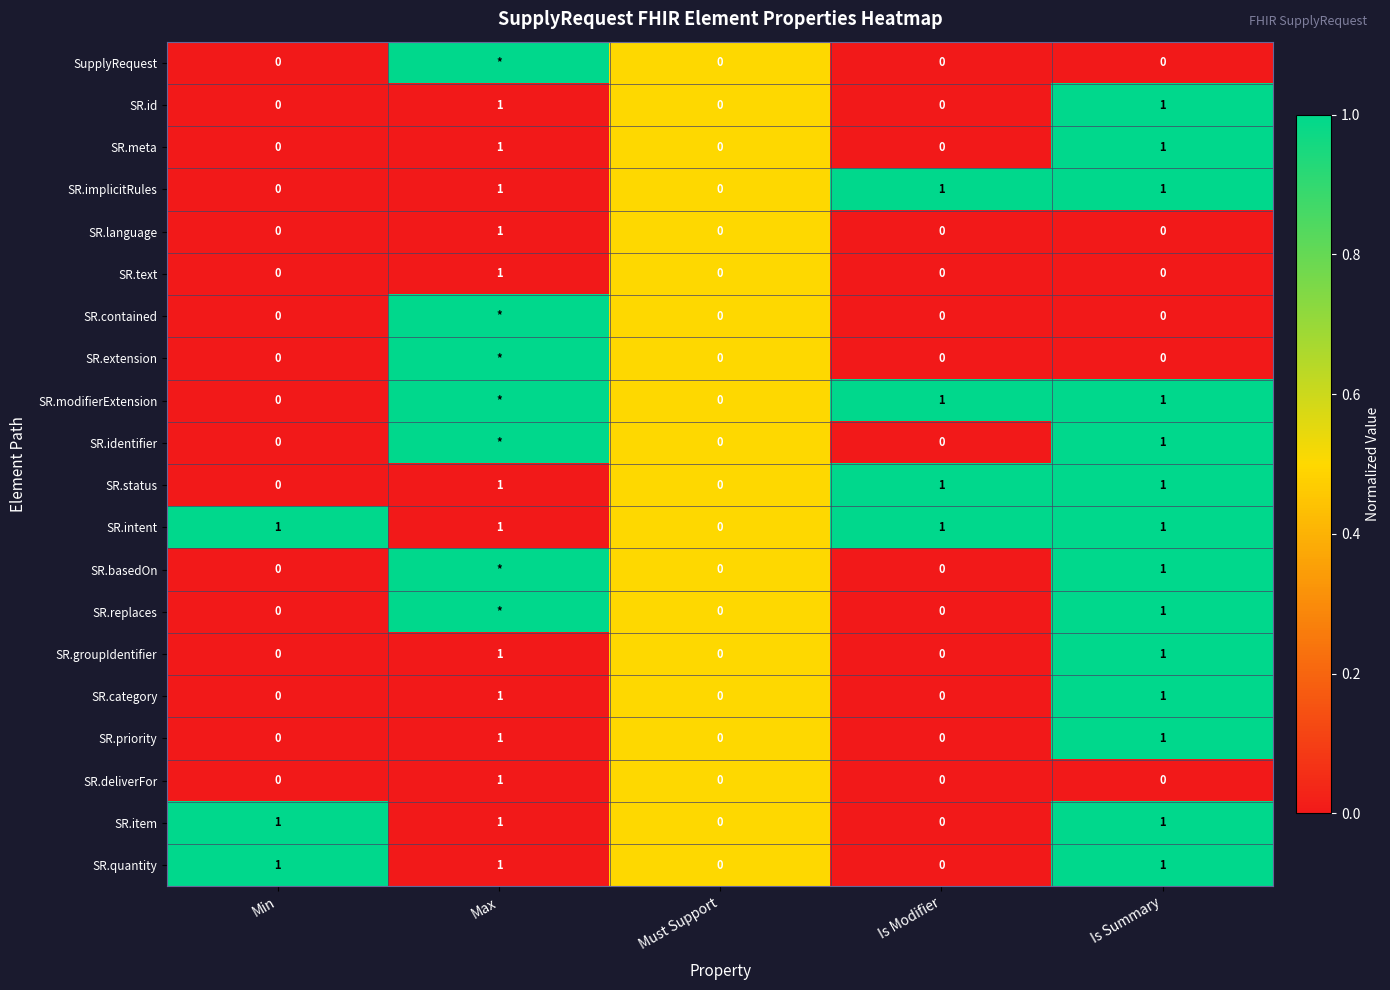

Between Max and Is Summary, which is larger?

Max